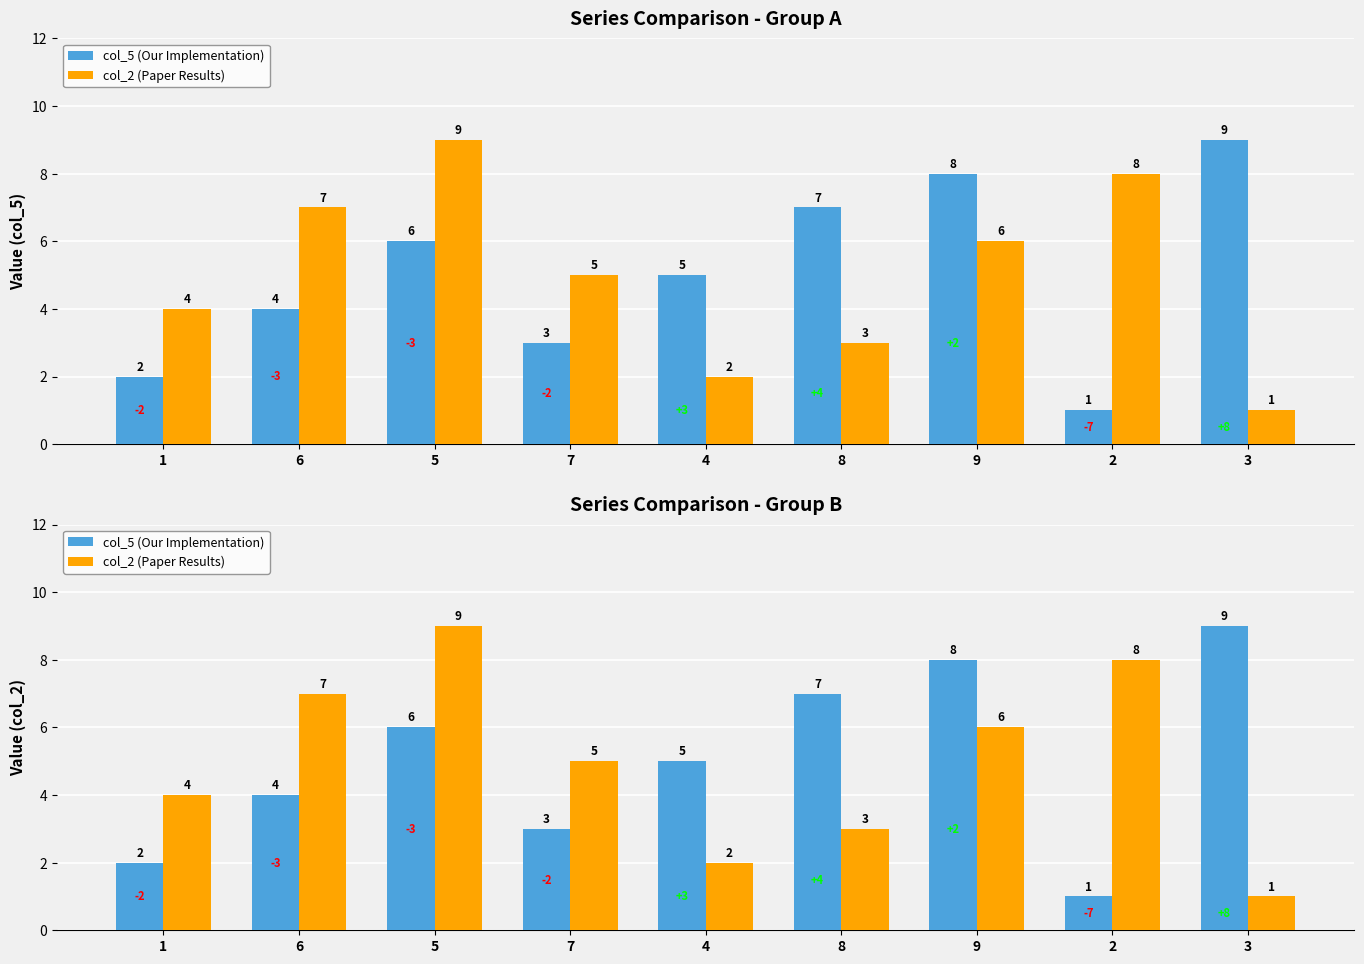

What is the difference between the second highest and second lowest values in the col_5 (Our Implementation) series?

6